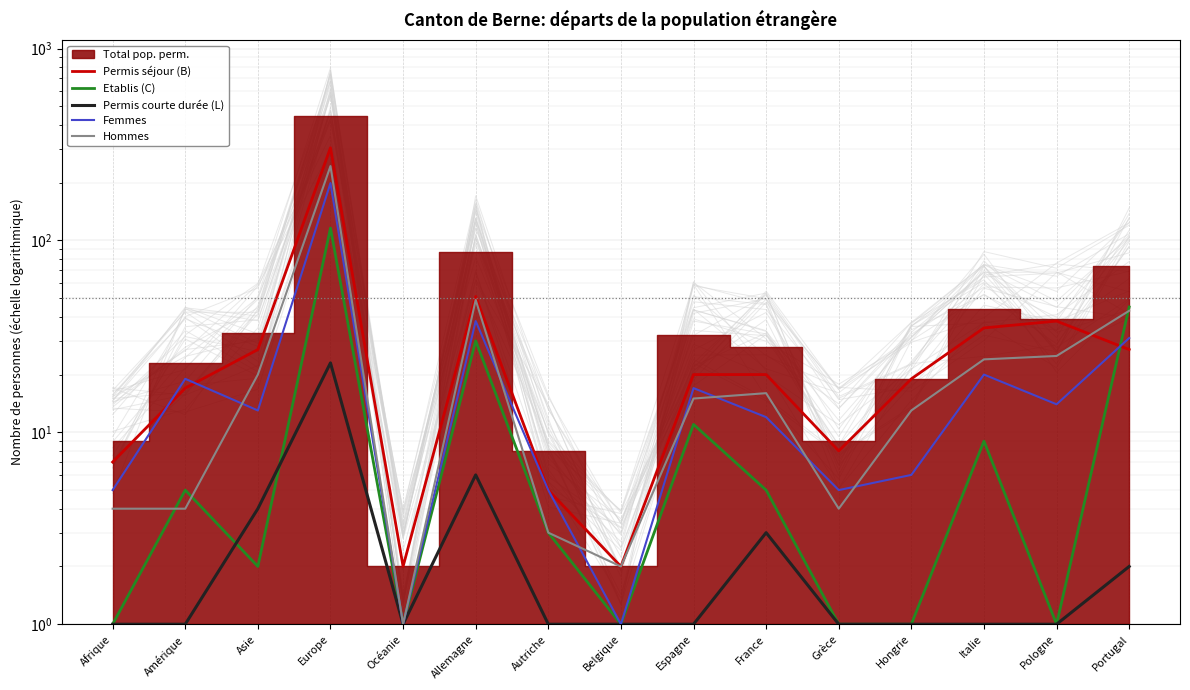

List the series in order of their peak value, lowest first.

Permis courte durée (L), Etablis (C), Femmes, Hommes, Permis séjour (B)